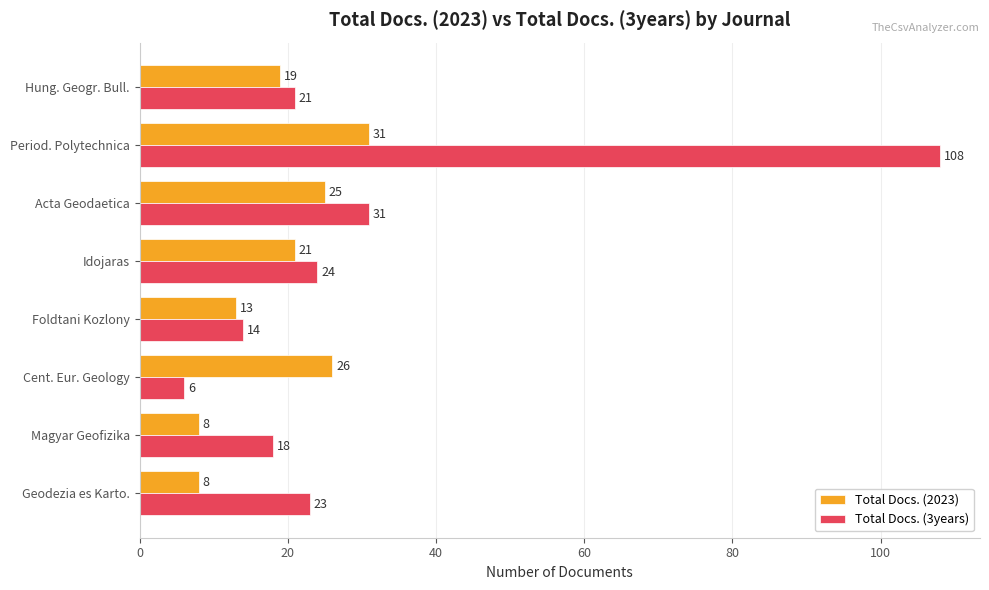

True or false: Total Docs. (3years) has a value of 108 at Period. Polytechnica.

True